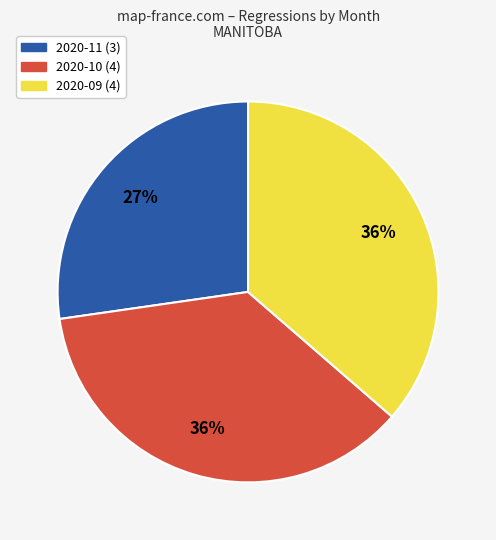

Is the sum of 2020-10 and 2020-11 greater than half?

Yes